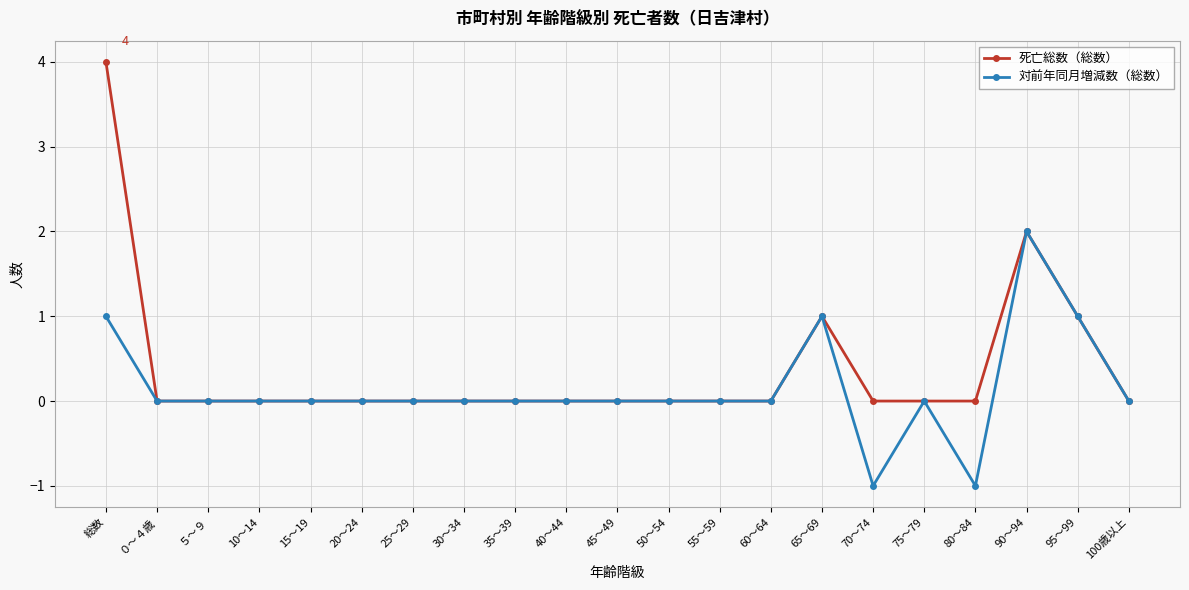

Is it true that 死亡総数（総数） equals 3 at ５～９?

False